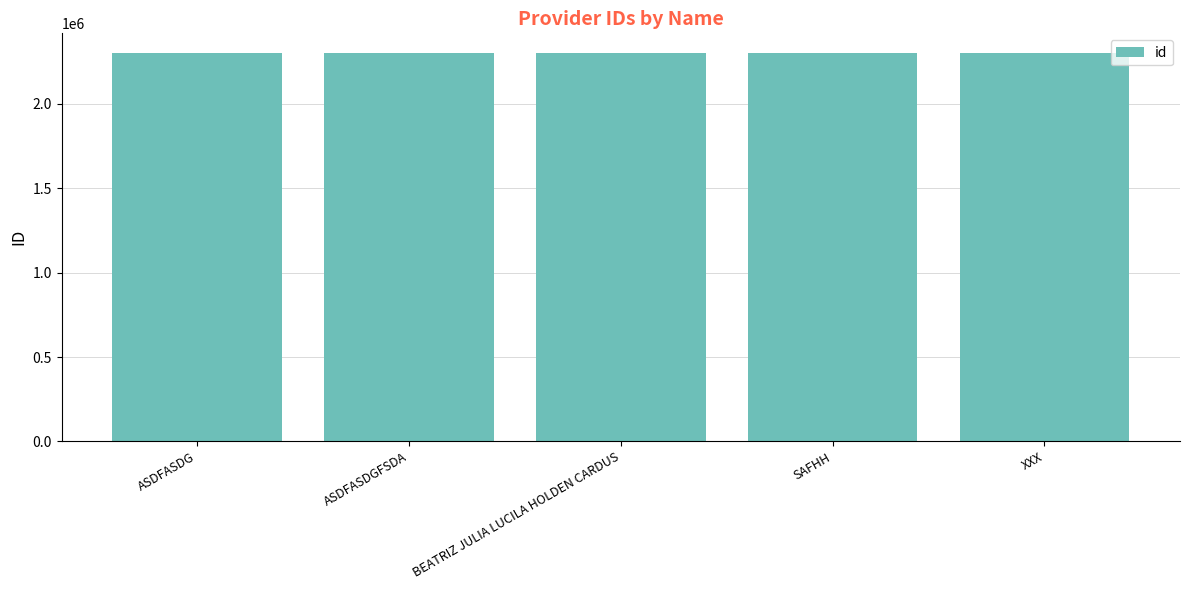

What is the sum of all values?

11512950